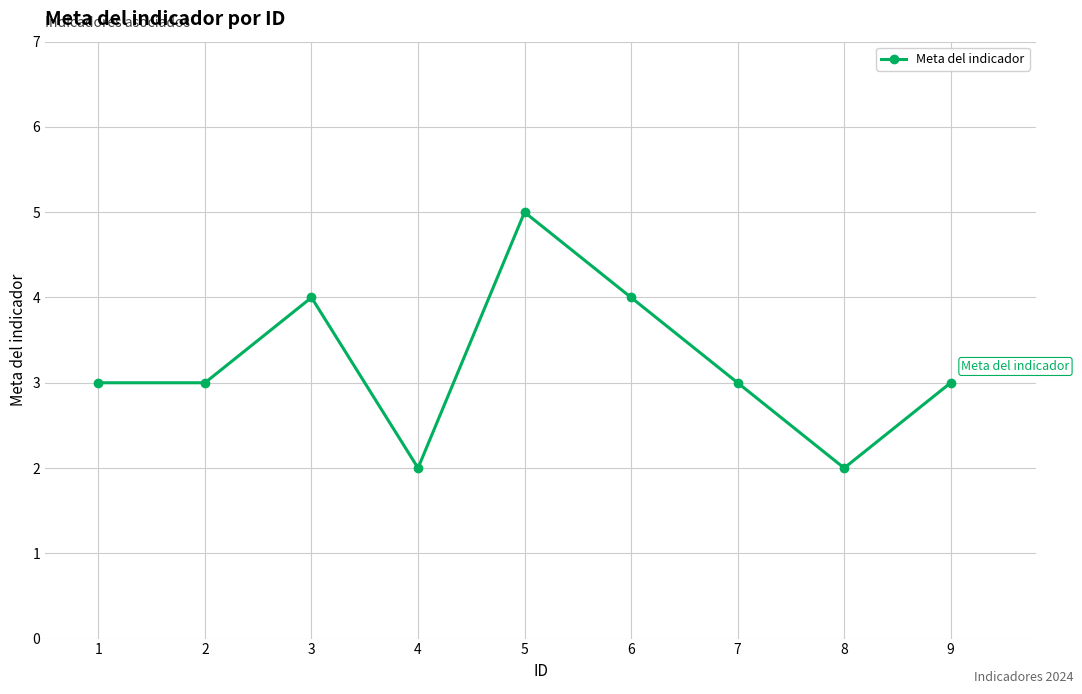

What is the value of the 2nd point from the left?

3